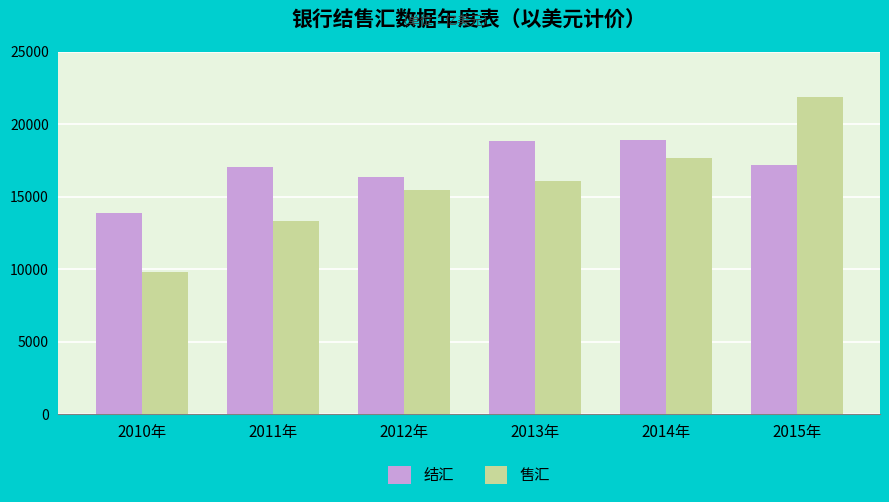

What is the average value of the 售汇 series?

15733.5